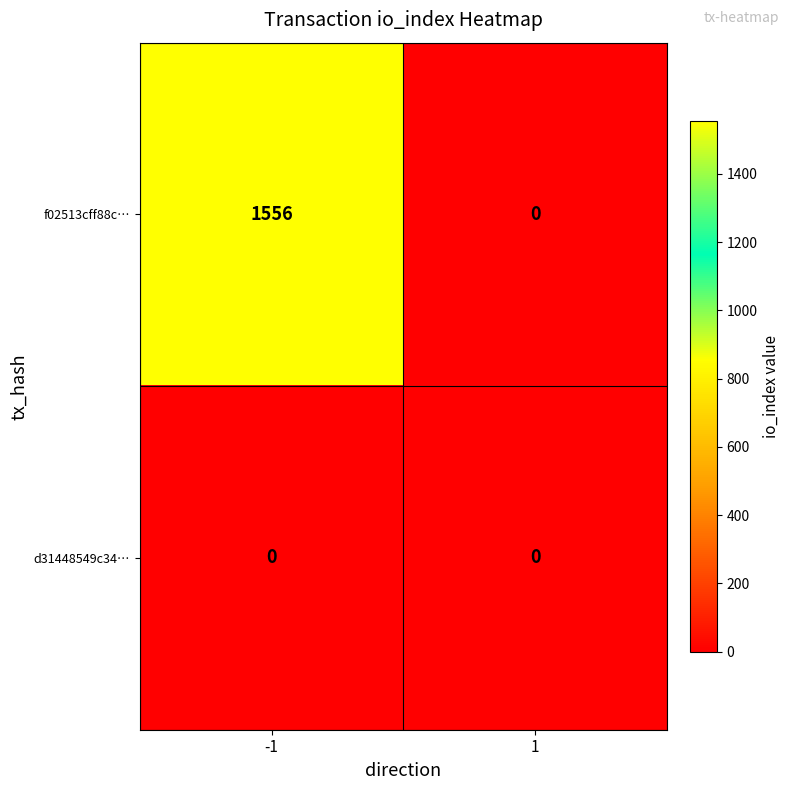

What is the sum of the f02513cff88c… values at 1 and -1?

1556